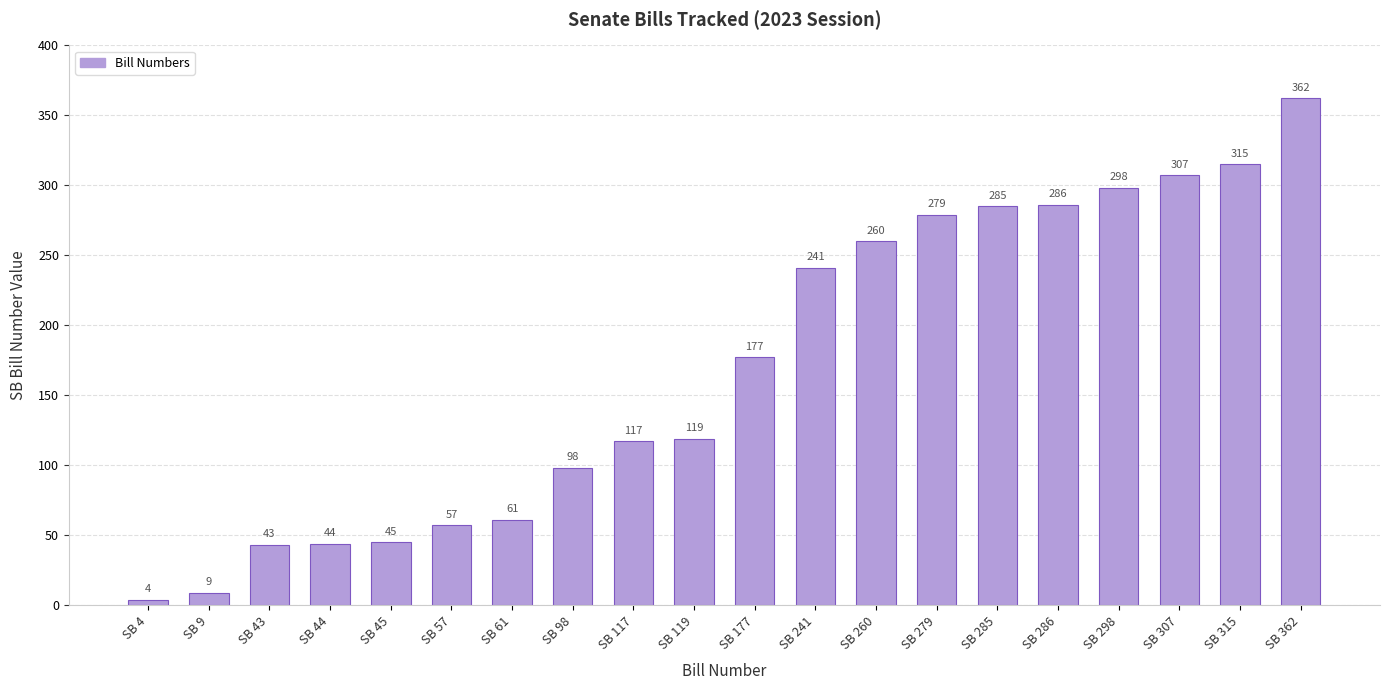

How many data points are less than 177?

10